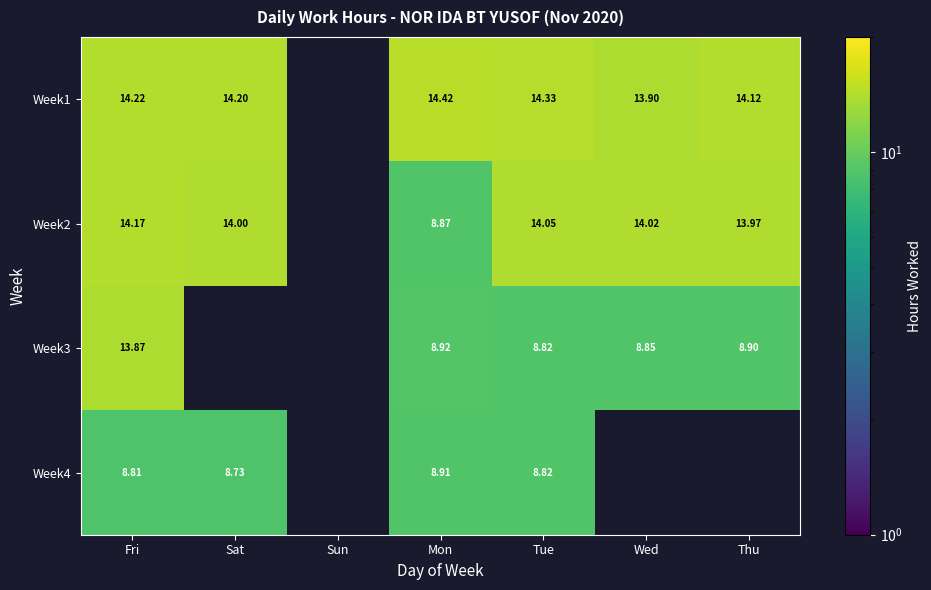

What is the lowest value of the Week3 series?

8.8